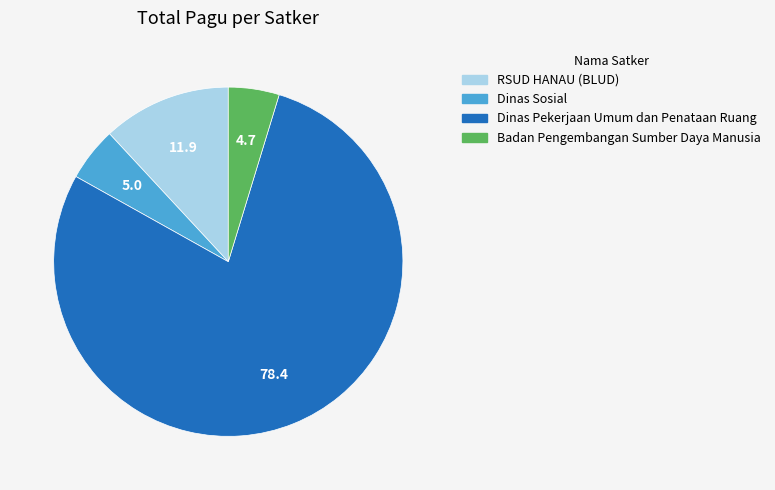

Is there a majority slice in this chart?

Yes